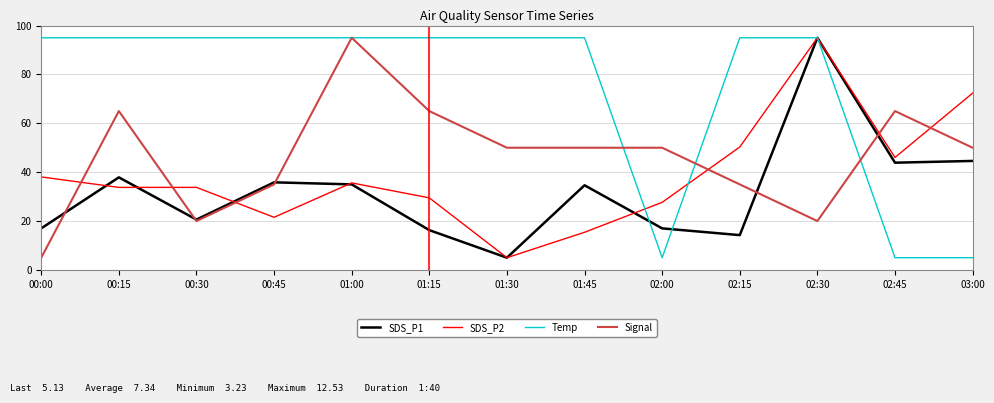

Which category has the highest value in the SDS_P2 series?

02:30